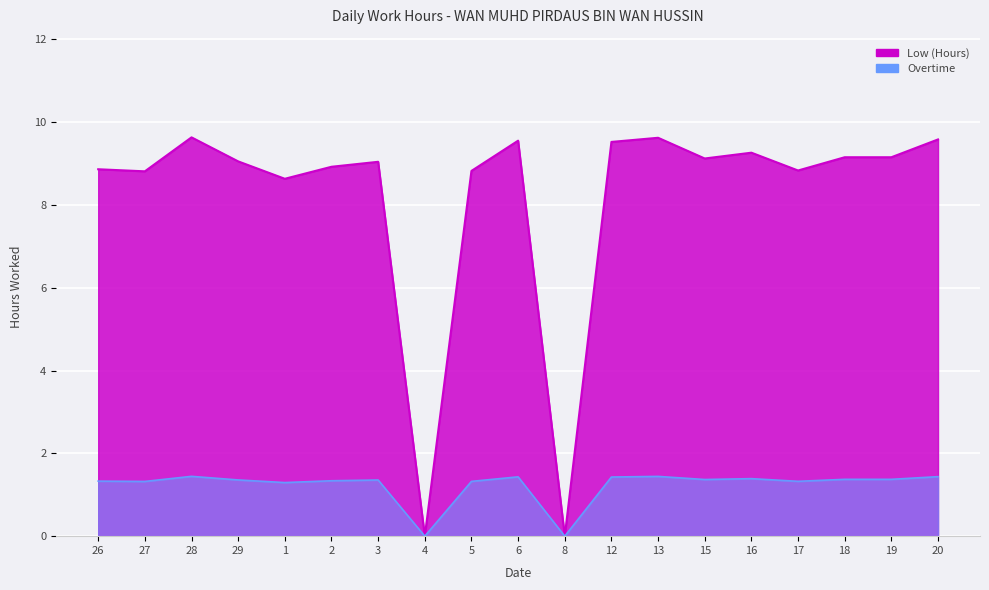

Reading right to left, list all the values displayed in this chart.

20=9.6	19=9.2	18=9.2	17=8.8	16=9.3	15=9.1	13=9.6	12=9.5	8=0.0	6=9.6	5=8.8	4=0.0	3=9.0	2=8.9	1=8.6	29=9.1	28=9.6	27=8.8	26=8.9